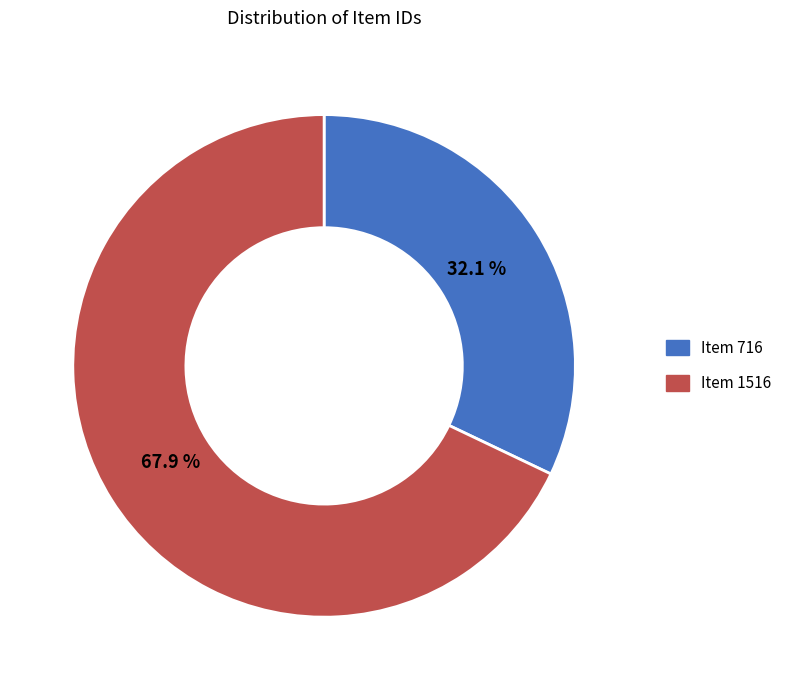

Which has a higher value, Item 1516 or Item 716?

Item 1516